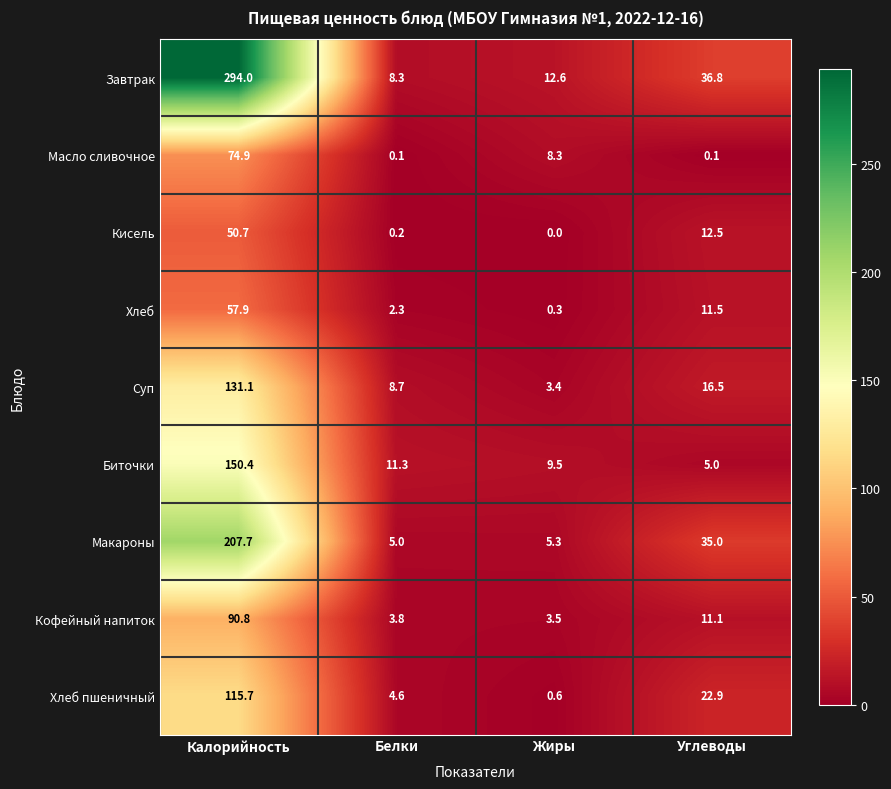

Read the Завтрак value at Белки.

8.3